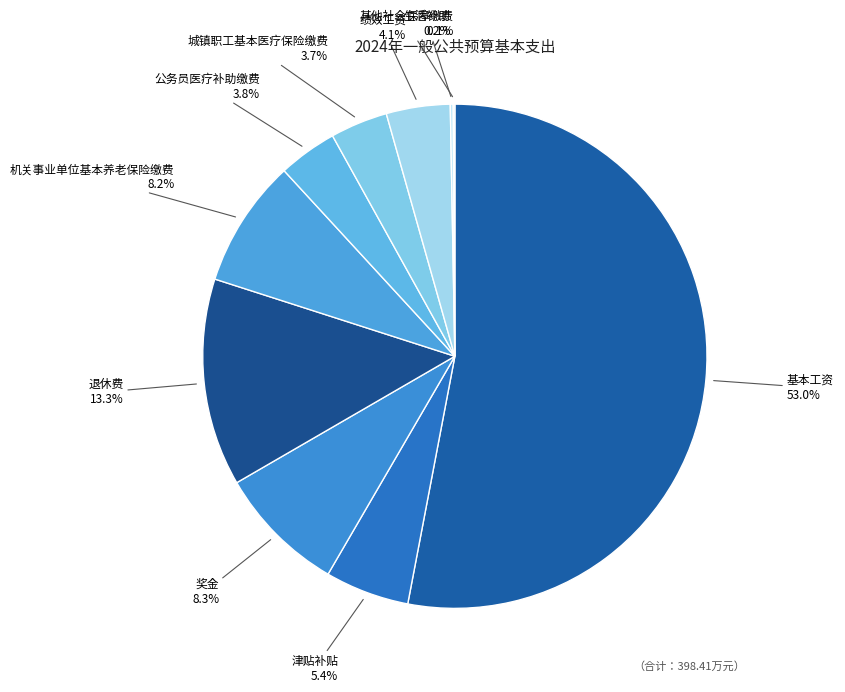

What is the largest slice in the pie chart?

基本工资